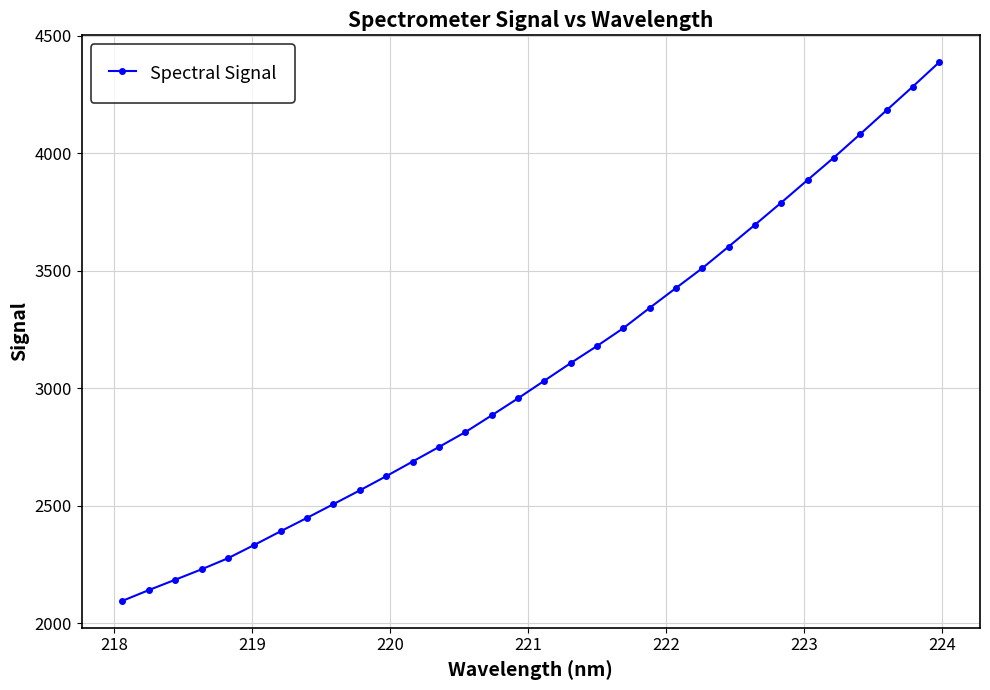

True or false: the data has more than 2 interior local peaks.

False